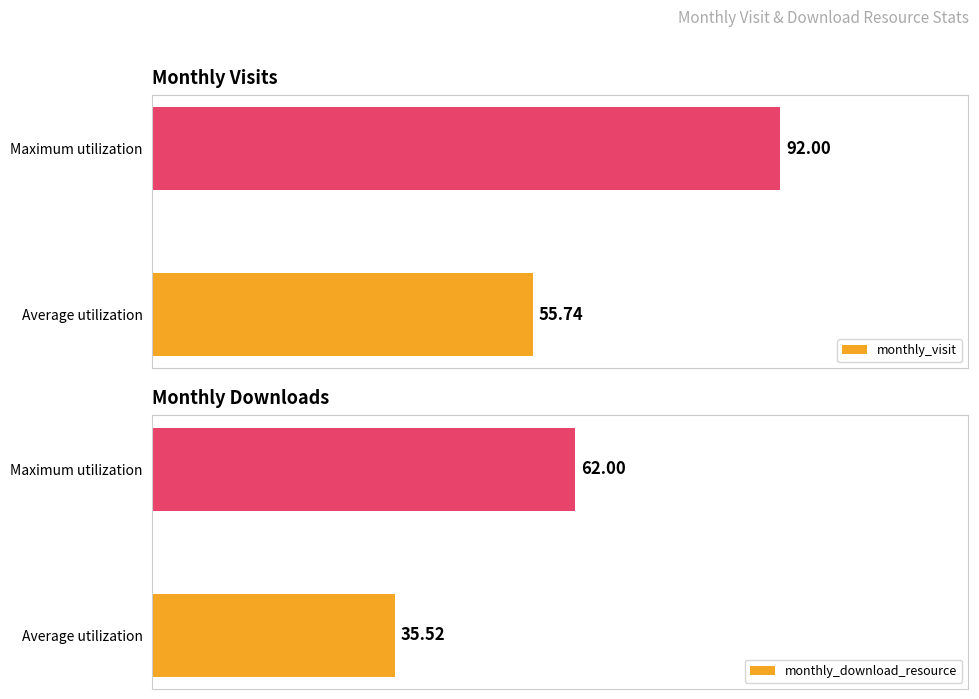

At which label is monthly_visit closest to 73?

Average utilization